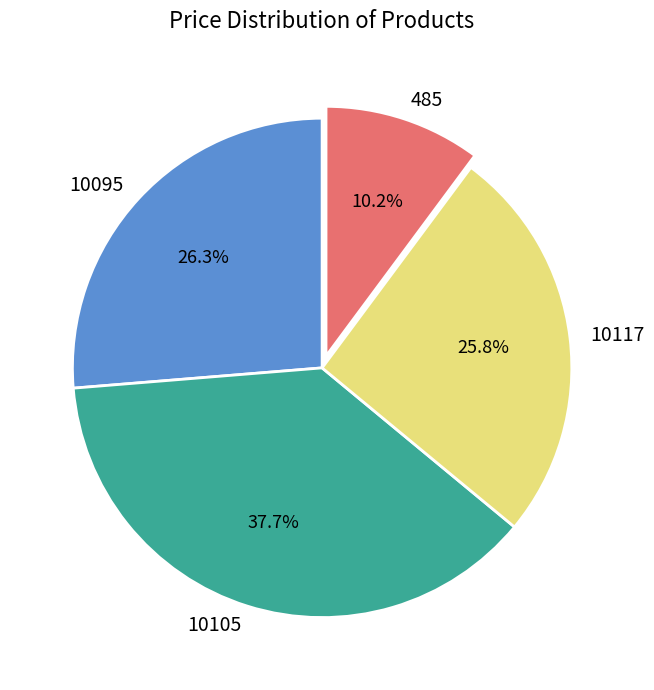

What percentage is the 10095 slice, to the nearest percent?

26%